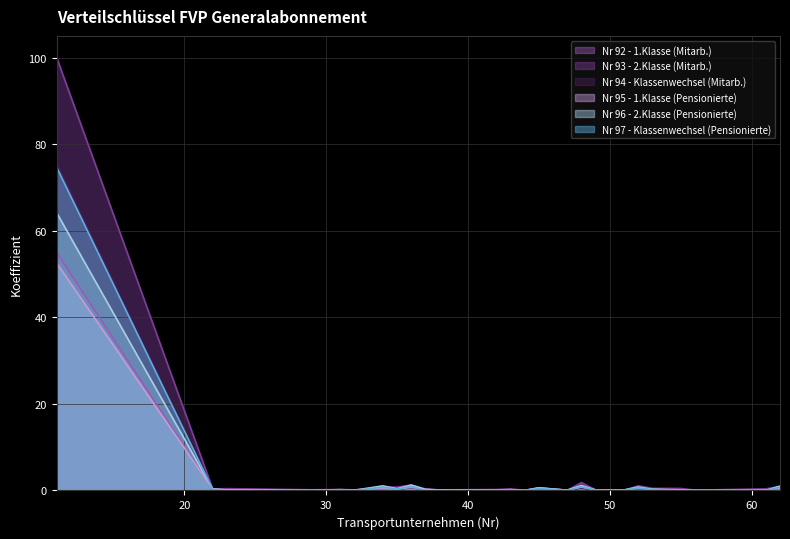

Is it true that Nr 95 - 1.Klasse (Pensionierte) equals 0.5 at 45?

True